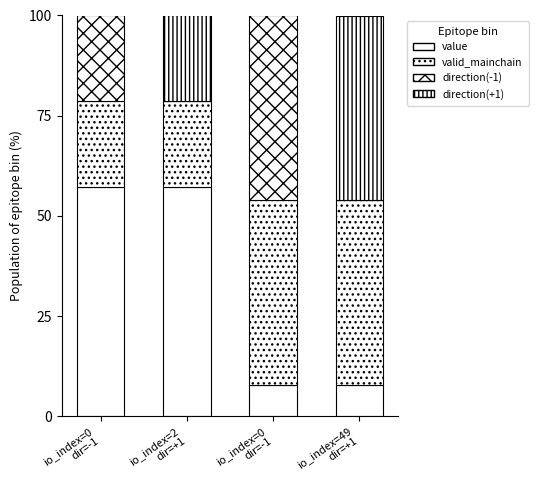

Are the bars grouped side by side (vs. stacked)?

No